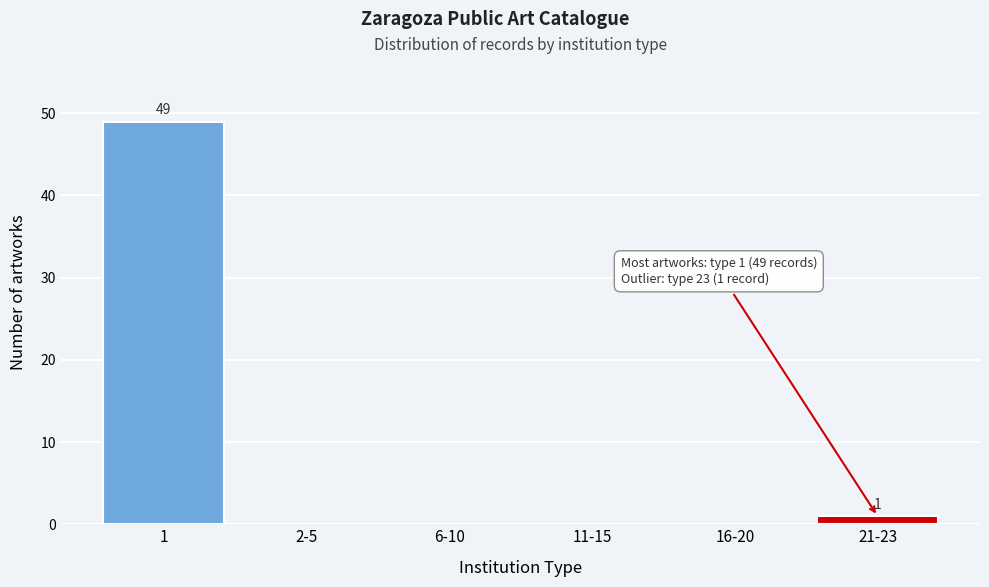

Reading left to right, transcribe all the data shown in this chart.

1=49	2-5=0	6-10=0	11-15=0	16-20=0	21-23=1